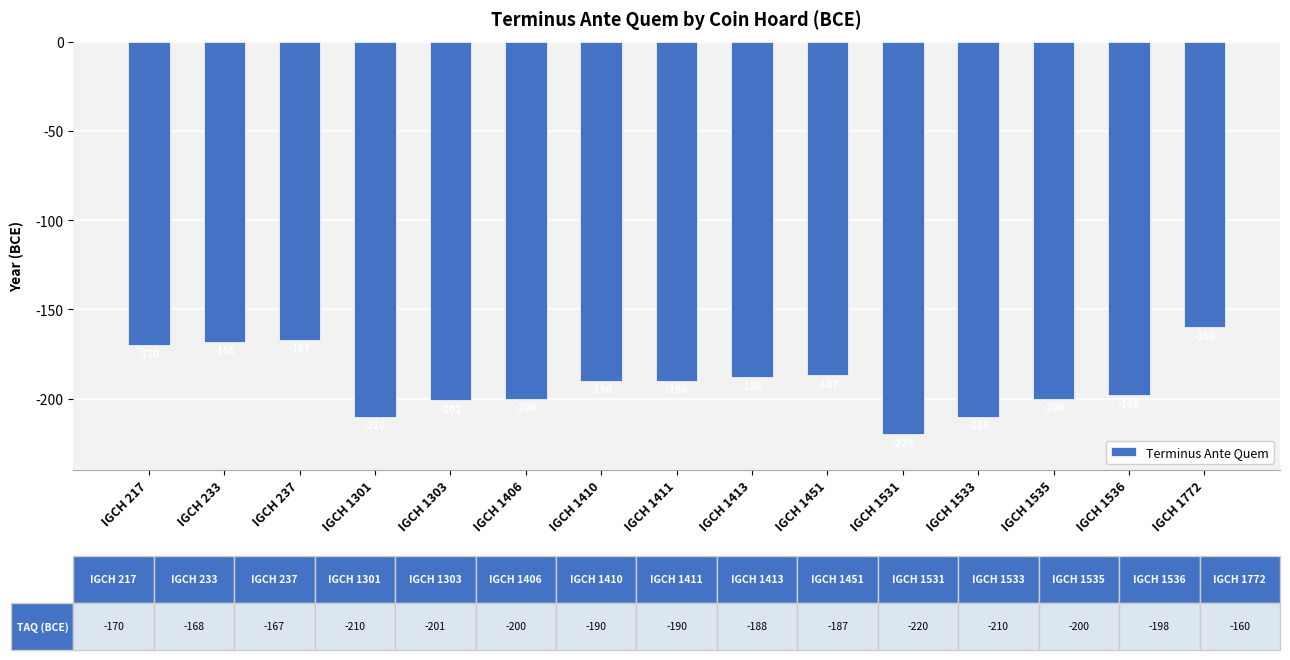

What is the value of the 13th bar from the left?

-200